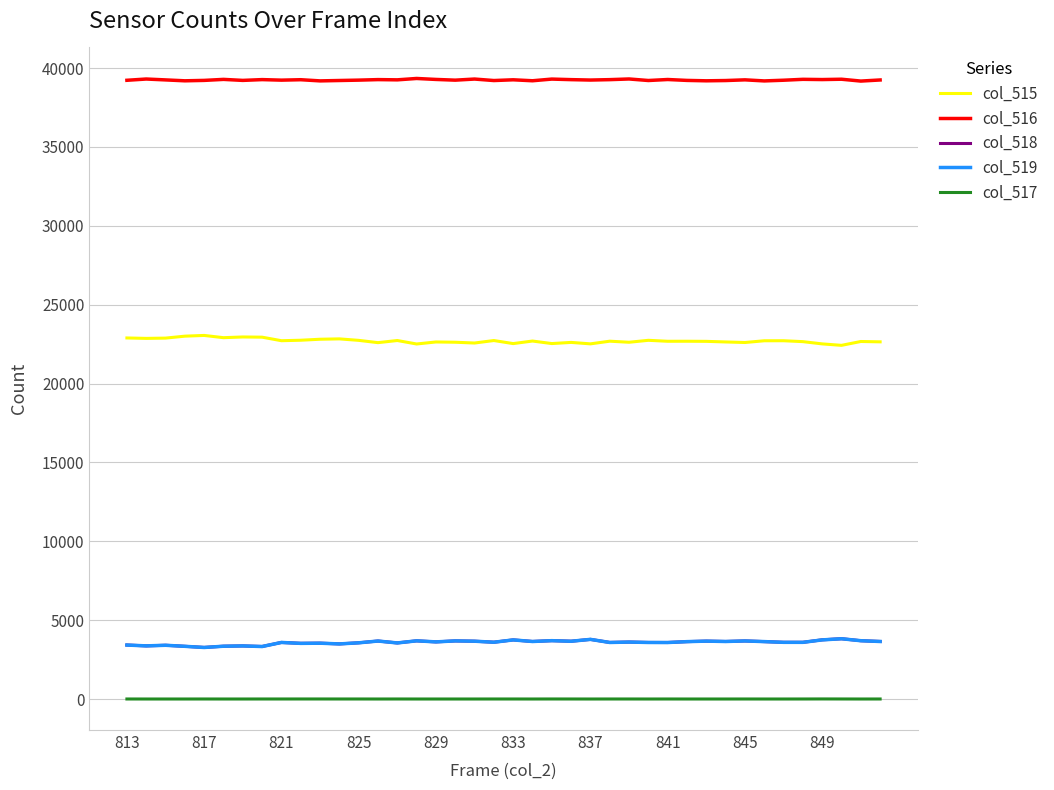

True or false: col_517 and col_516 intersect in this chart.

False